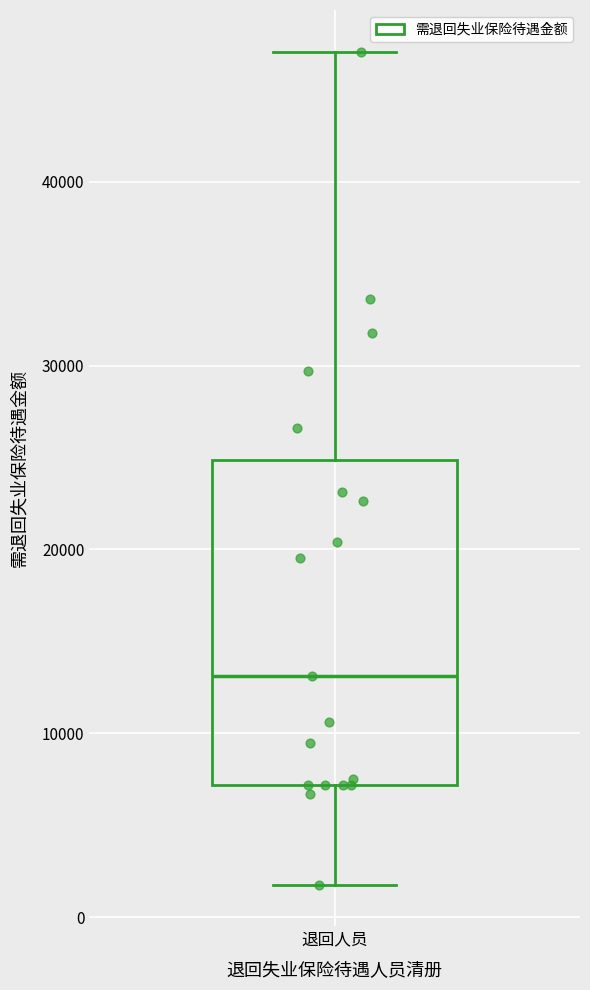

Read this box plot against the y-axis: the position of the median line, the range covered by the box, and the ends of both whiskers. The values are not printed on the chart, so give them approximately, as read against the axis.

median 13000, box 7000 to 25000, whiskers 2000 to 47000